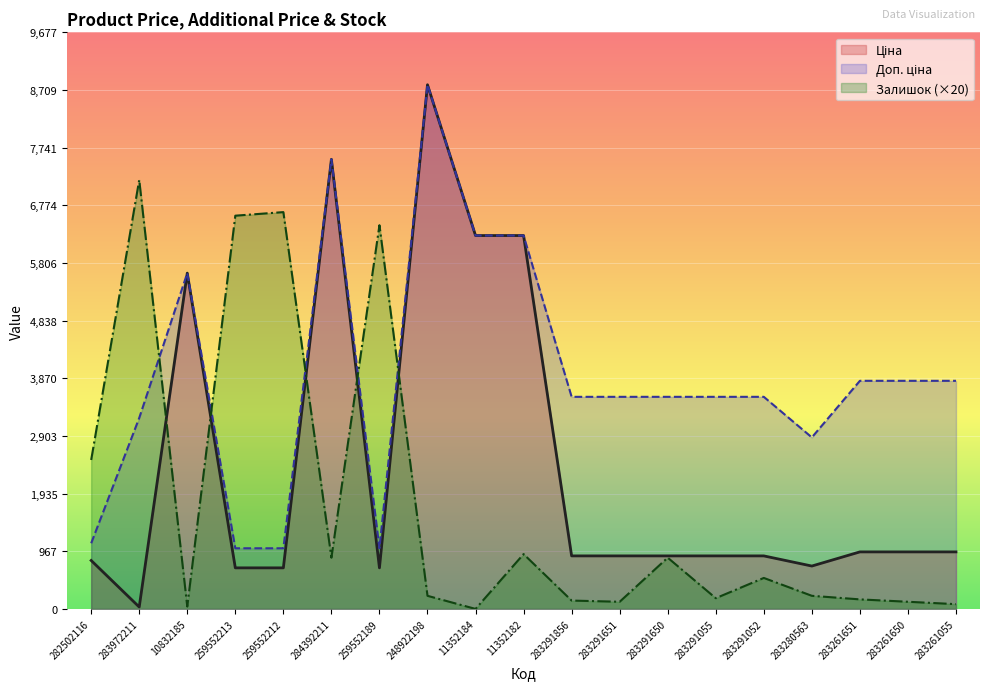

Which series has the largest range (max minus min)?

Ціна